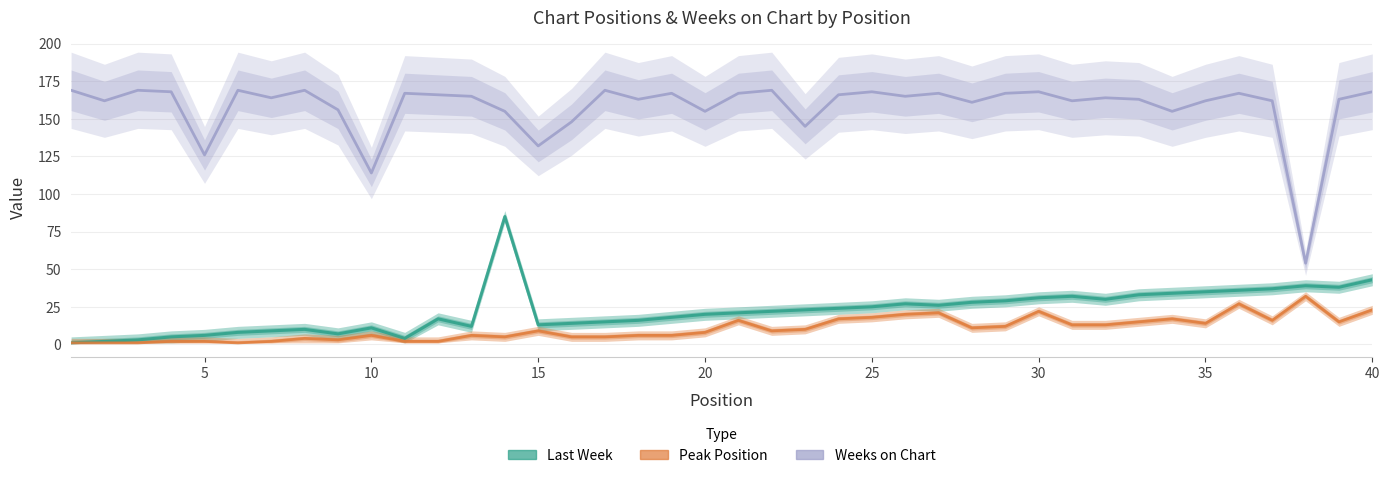

In Last Week, how many points are lower than both neighbors (excluding endpoints)?

7